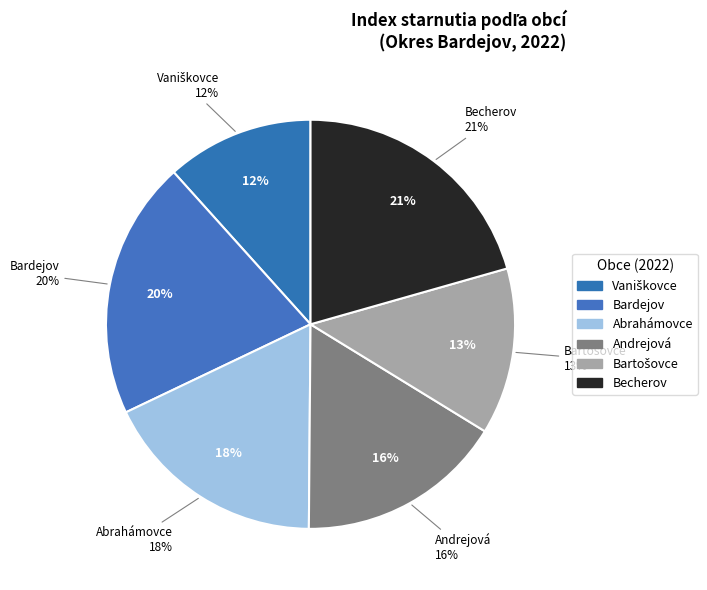

Which has a higher value, Abrahámovce or Bardejov?

Bardejov